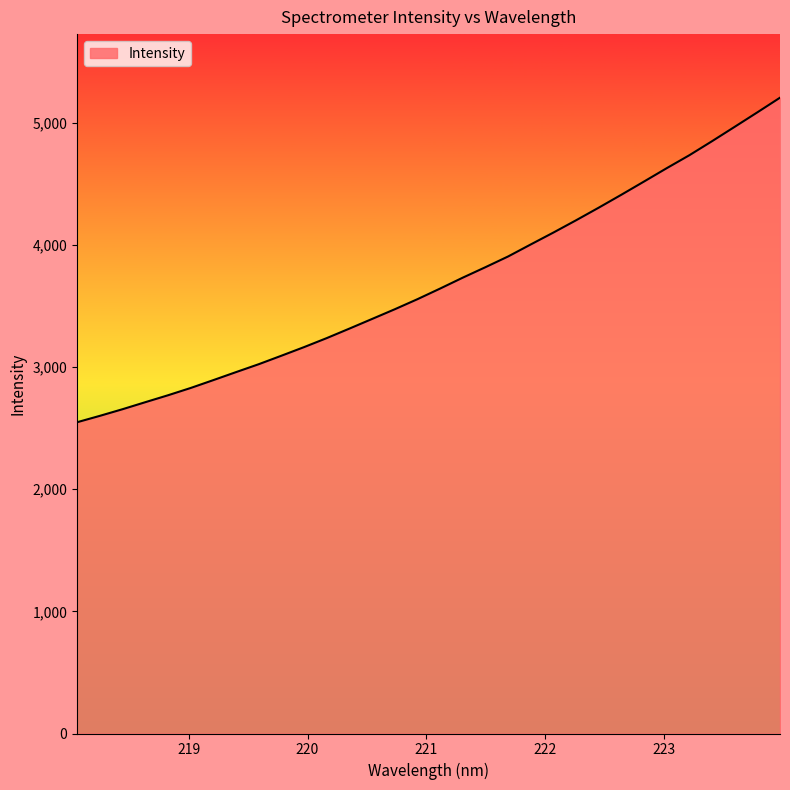

What is the smallest value displayed?

2548.7